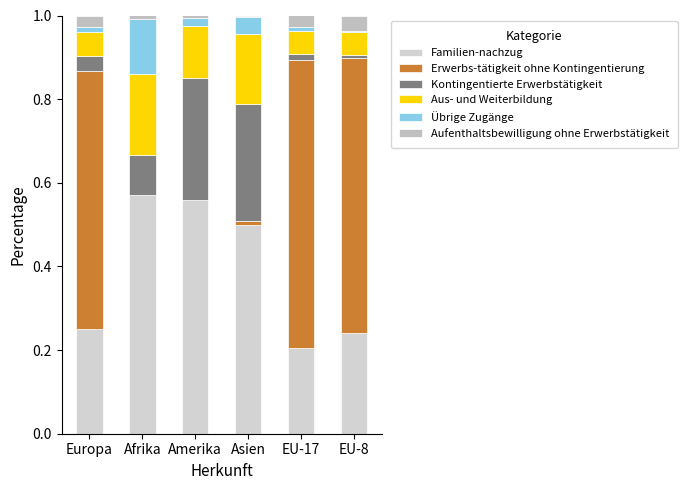

What is the difference between the maximum and minimum values in the Familien-nachzug series?

0.4